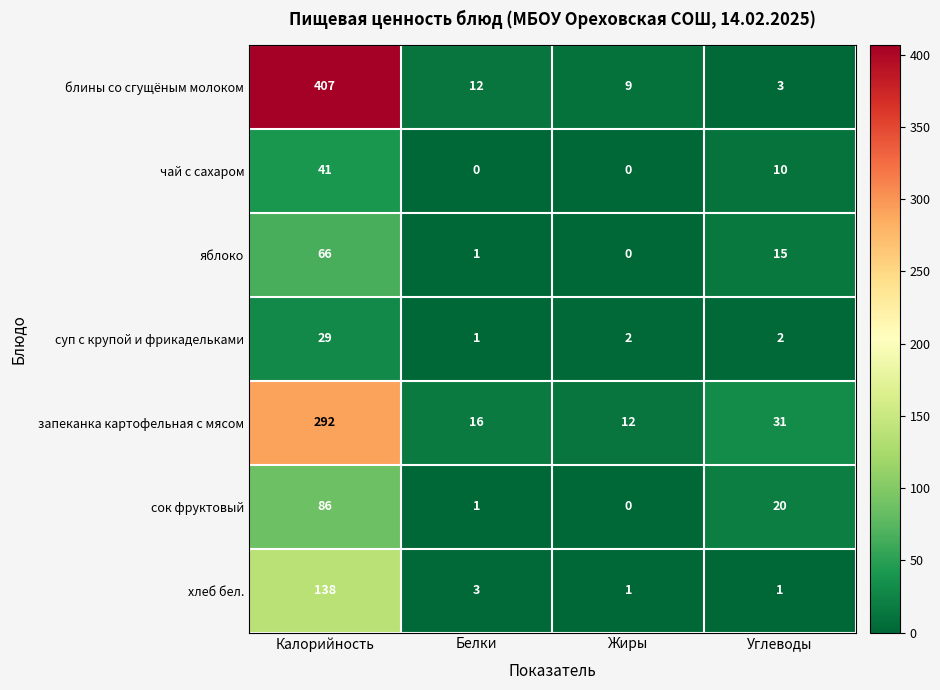

Which series changed the most between Жиры and Углеводы?

сок фруктовый